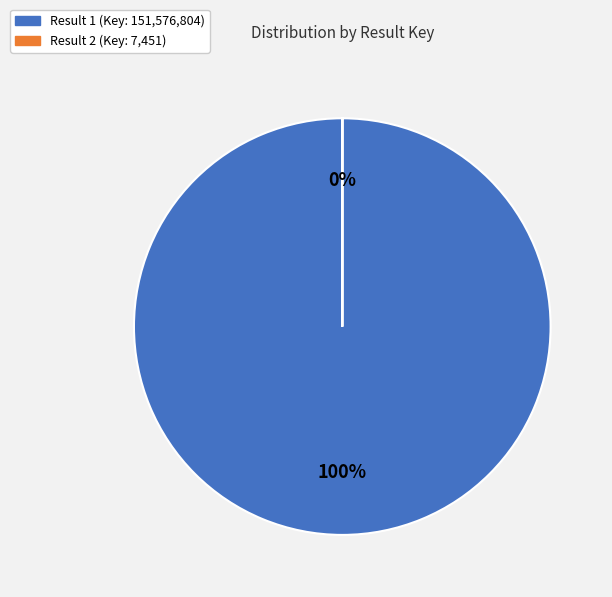

Count the number of slices in the pie.

2